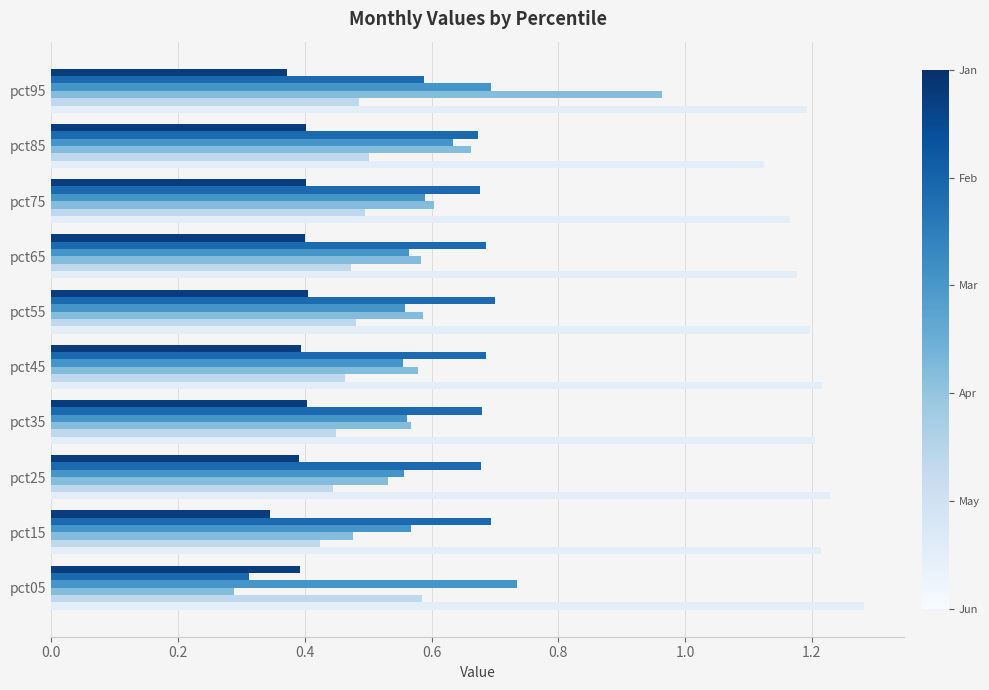

What is the total value across all series at pct45?

3.9